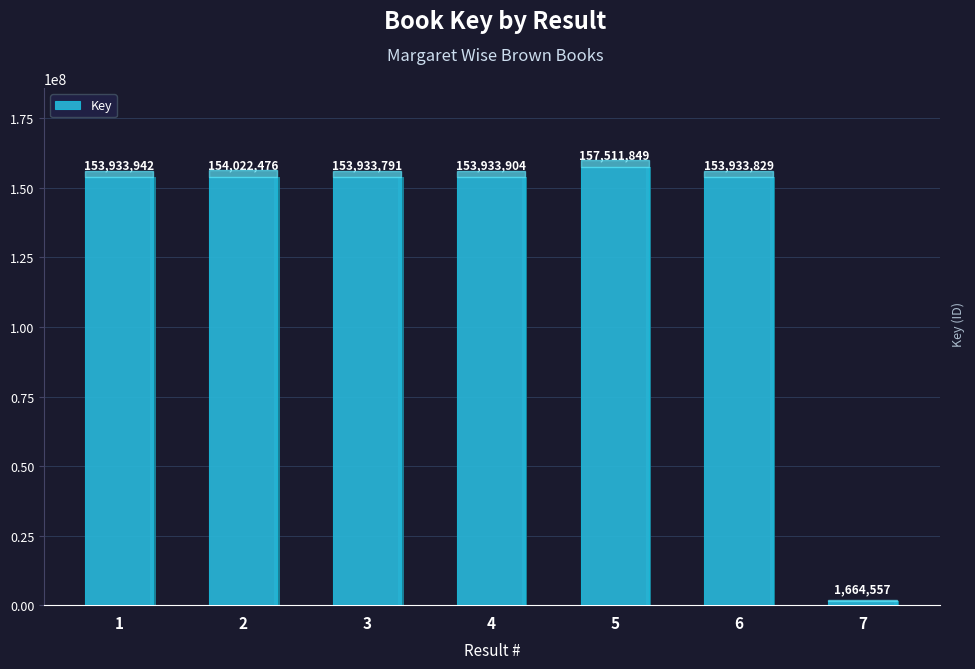

Reading left to right, transcribe all the data shown in this chart.

153933942	154022476	153933791	153933904	157511849	153933829	1664557